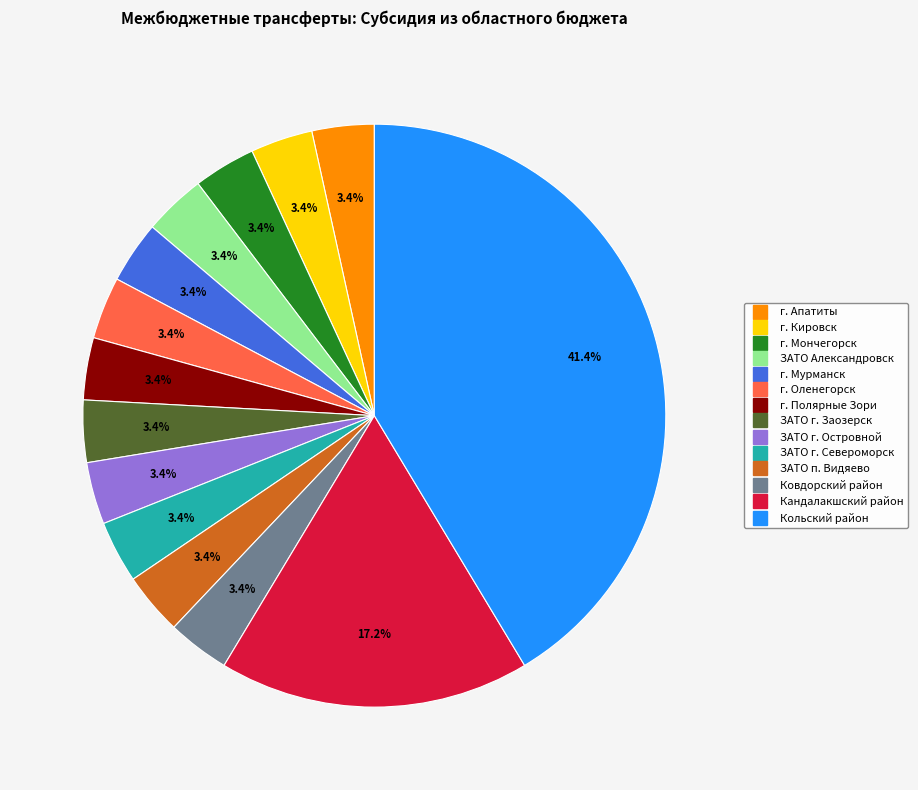

Does any single category account for the majority?

No